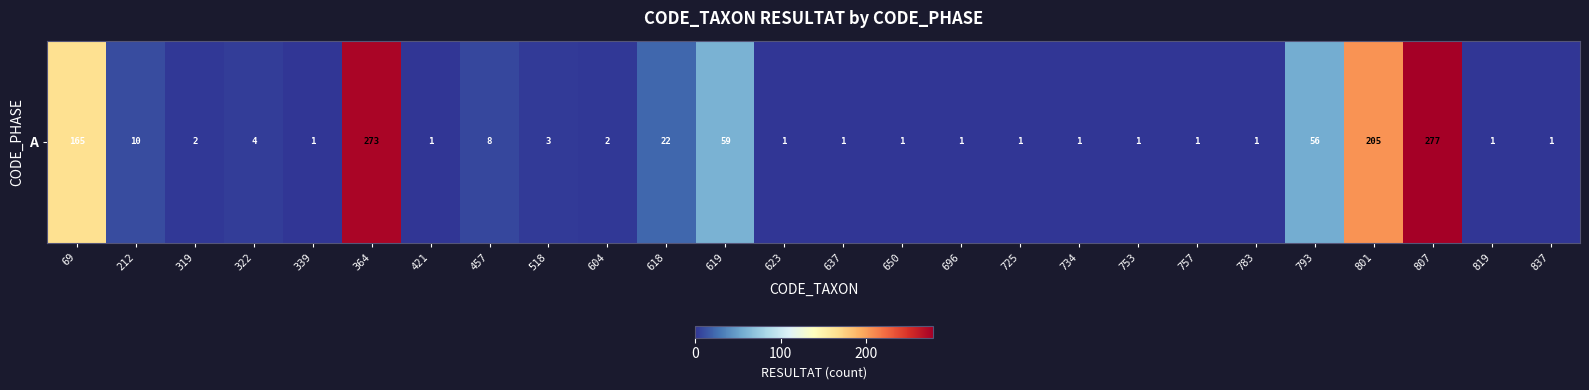

What is the average value?

42